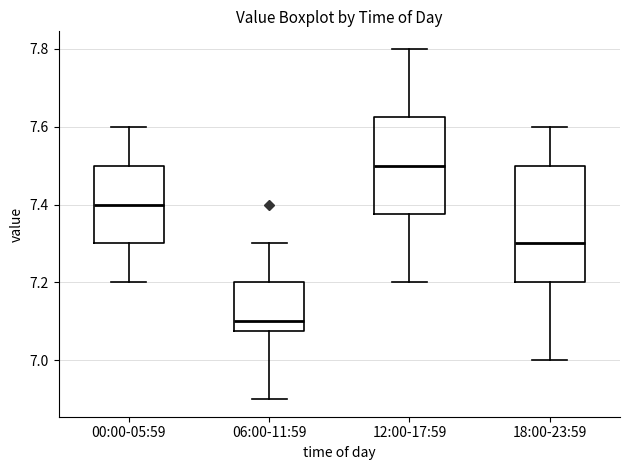

Where does the lower whisker of the box for 06:00-11:59 end on the y-axis? The values are not printed on the chart, so give them approximately, as read against the axis.

6.90